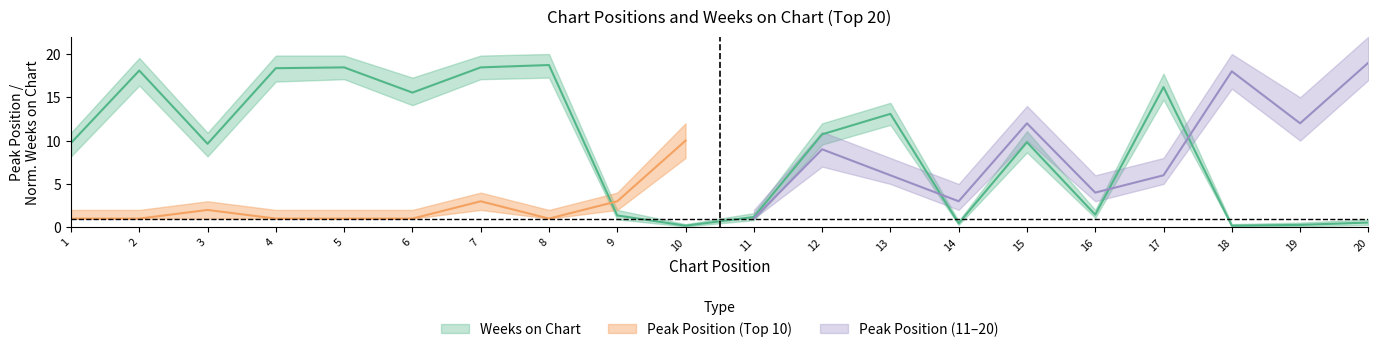

Between 2 and 9, which is larger?

2